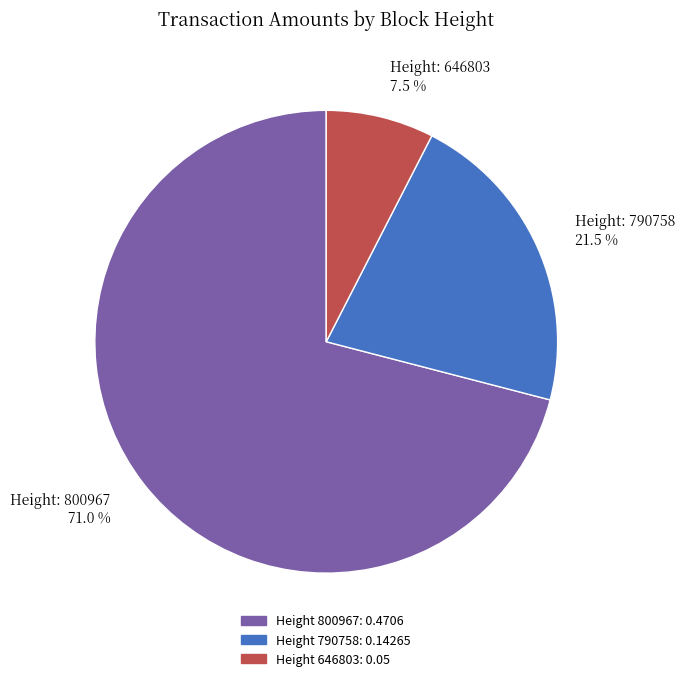

How many slices are in this pie chart?

3